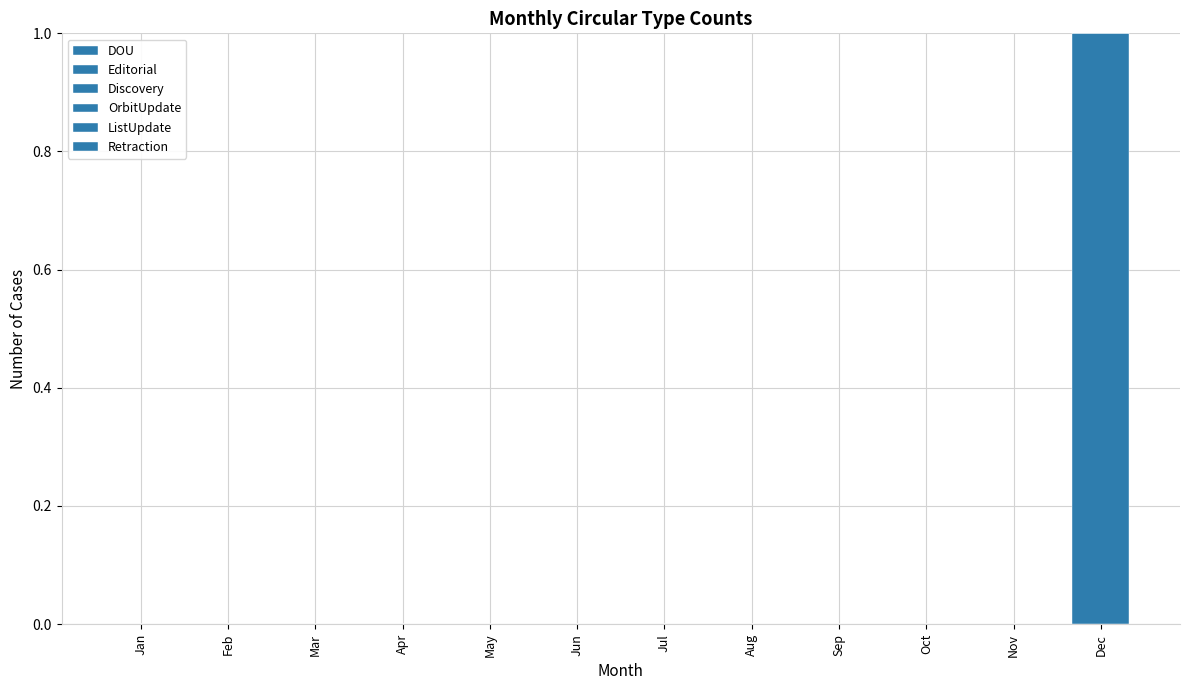

Count the number of categories in the chart.

12